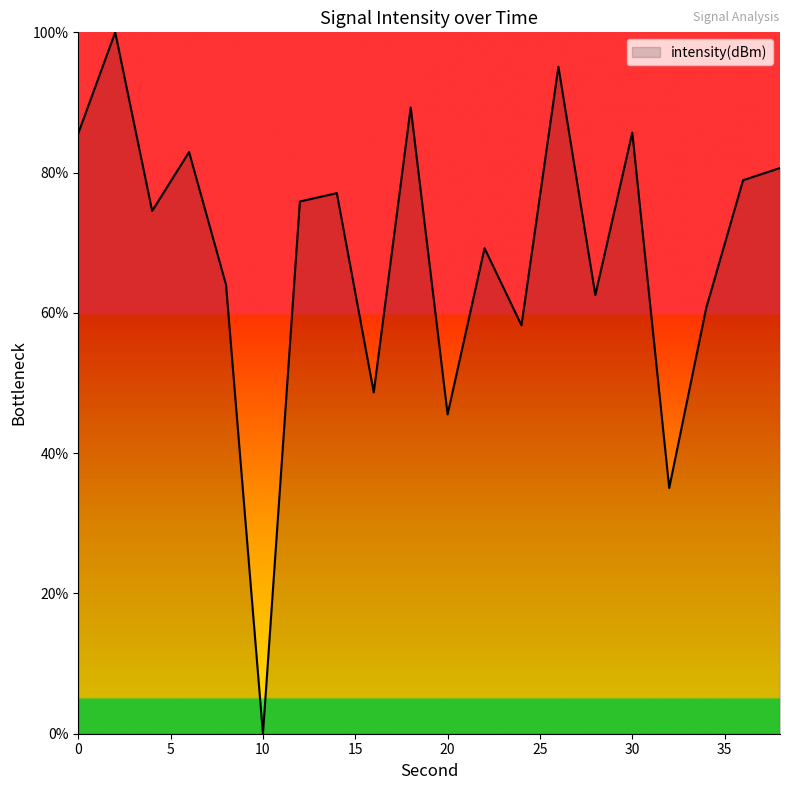

What is the difference between the maximum and minimum values?

100.0